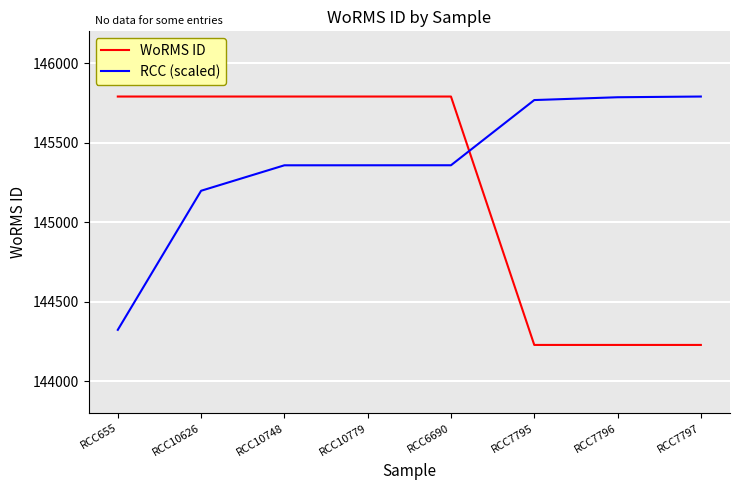

What is the highest value of the RCC (scaled) series?

145790.0